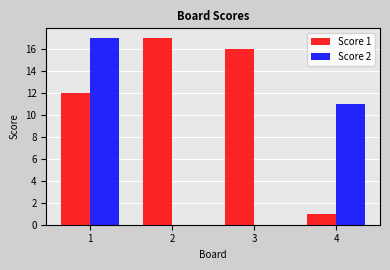

Which series changed the most between 3 and 4?

Score 1